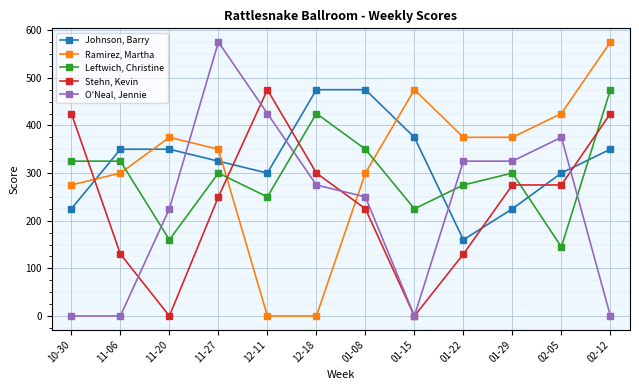

Is this an area chart (filled region under the line)?

No